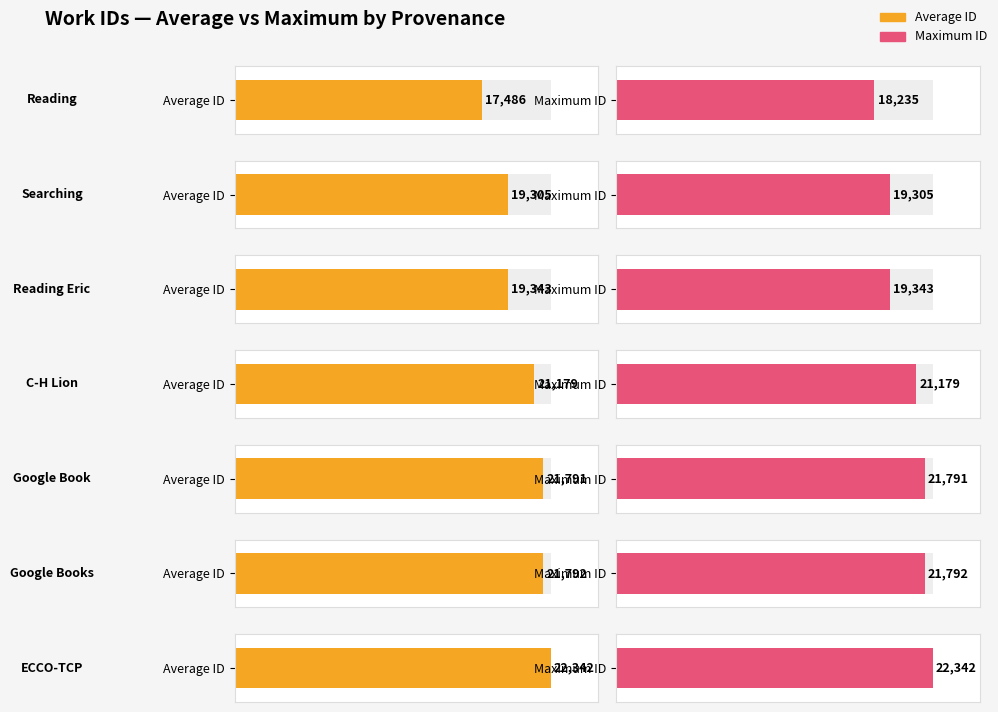

At which category is the sum across all series the highest?

ECCO-TCP